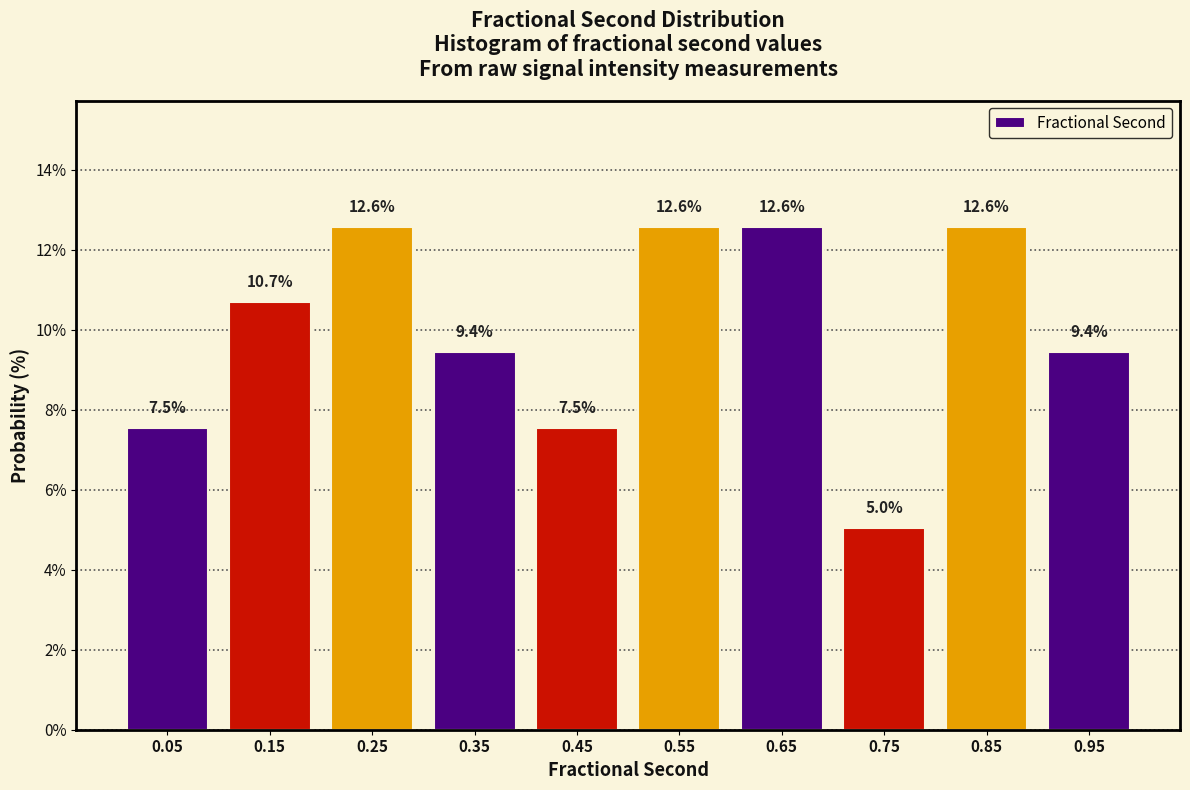

Reading left to right, list every bar in this chart as the range it spans on the x-axis followed by its height.

0.0 to 0.1: 7.5
0.1 to 0.2: 10.7
0.2 to 0.3: 12.6
0.3 to 0.4: 9.4
0.4 to 0.5: 7.5
0.5 to 0.6: 12.6
0.6 to 0.7: 12.6
0.7 to 0.8: 5.0
0.8 to 0.9: 12.6
0.9 to 1.0: 9.4